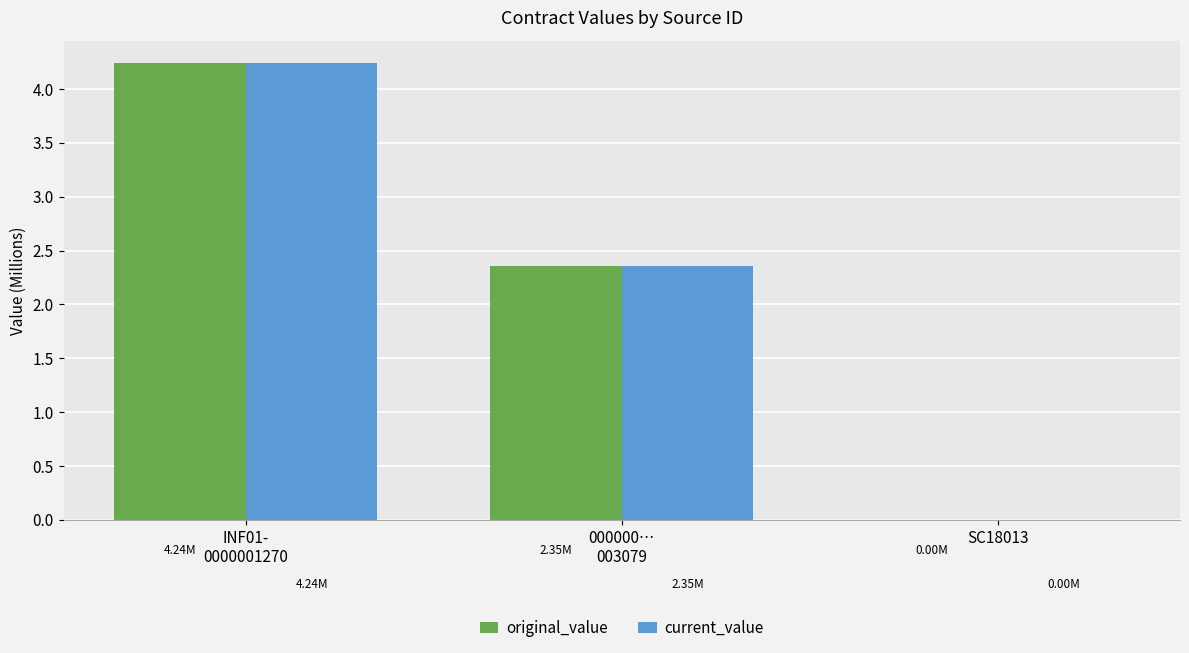

What is the maximum value for current_value?

4.2